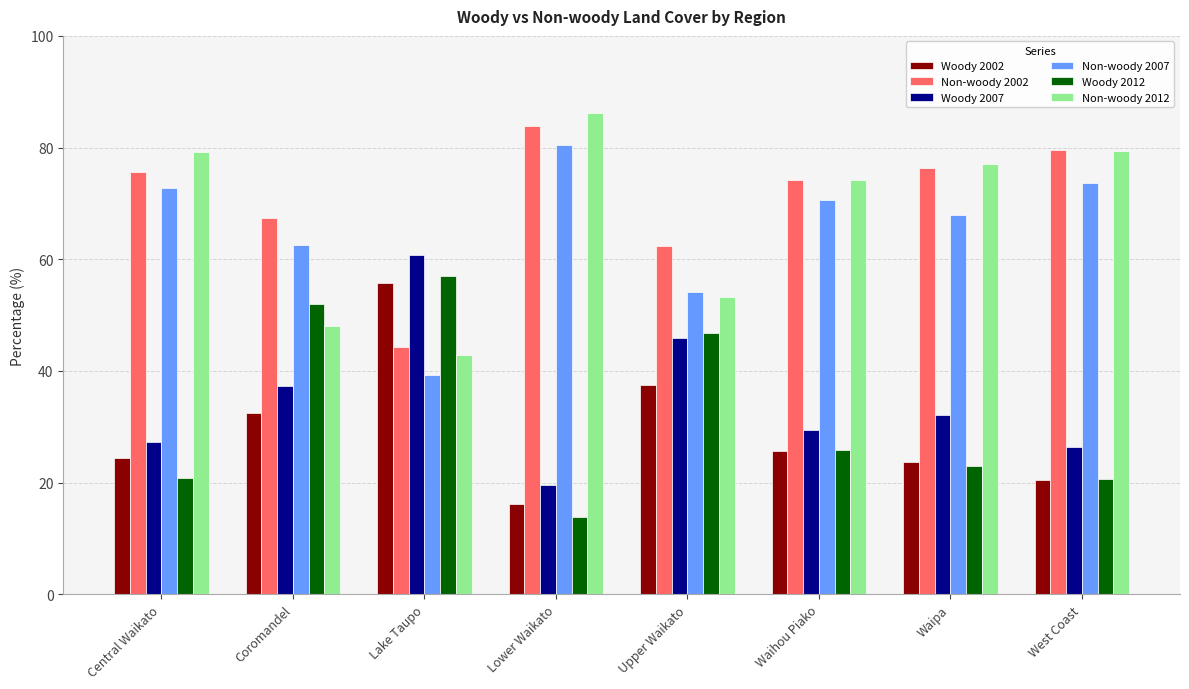

Which series has the largest total across all categories?

Non-woody 2002